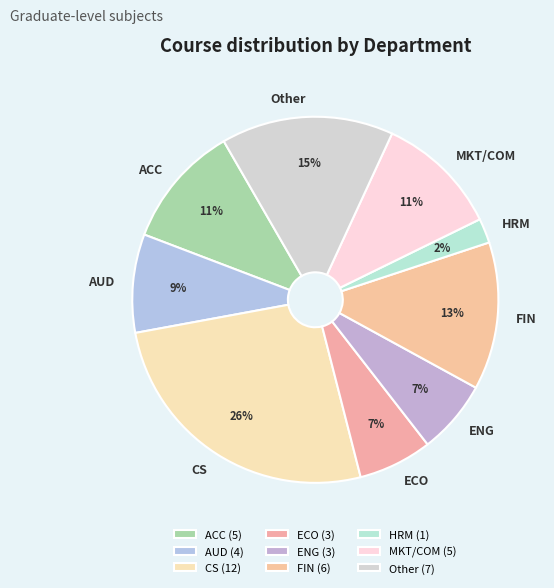

Count the number of slices in the pie.

9